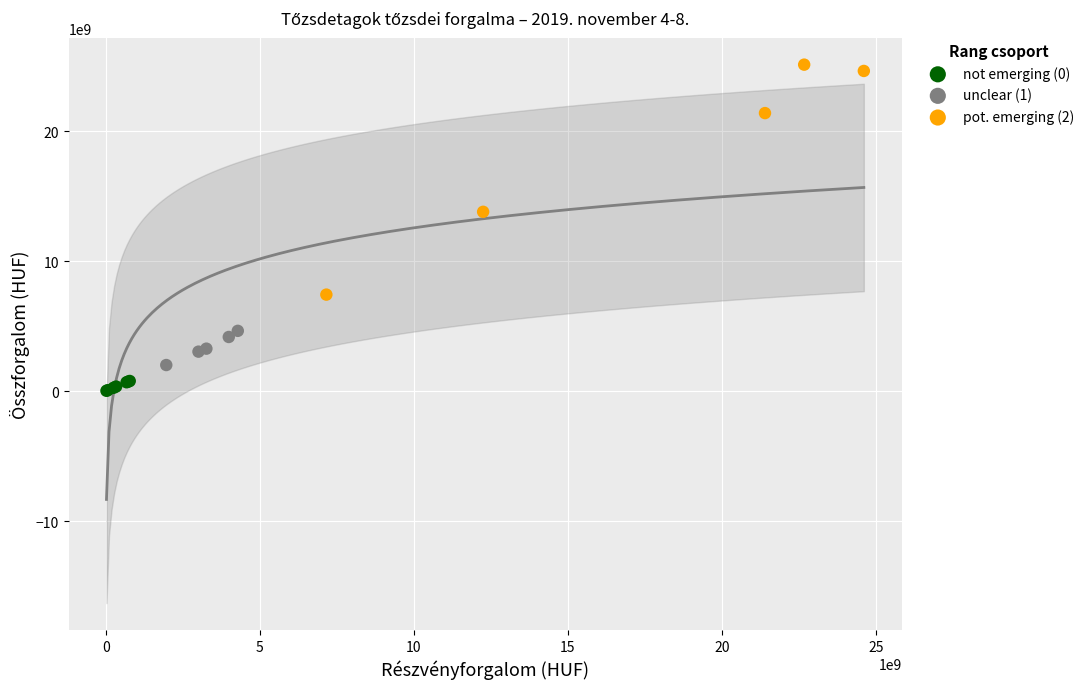

Which series reaches the minimum Y coordinate?

not emerging (0)